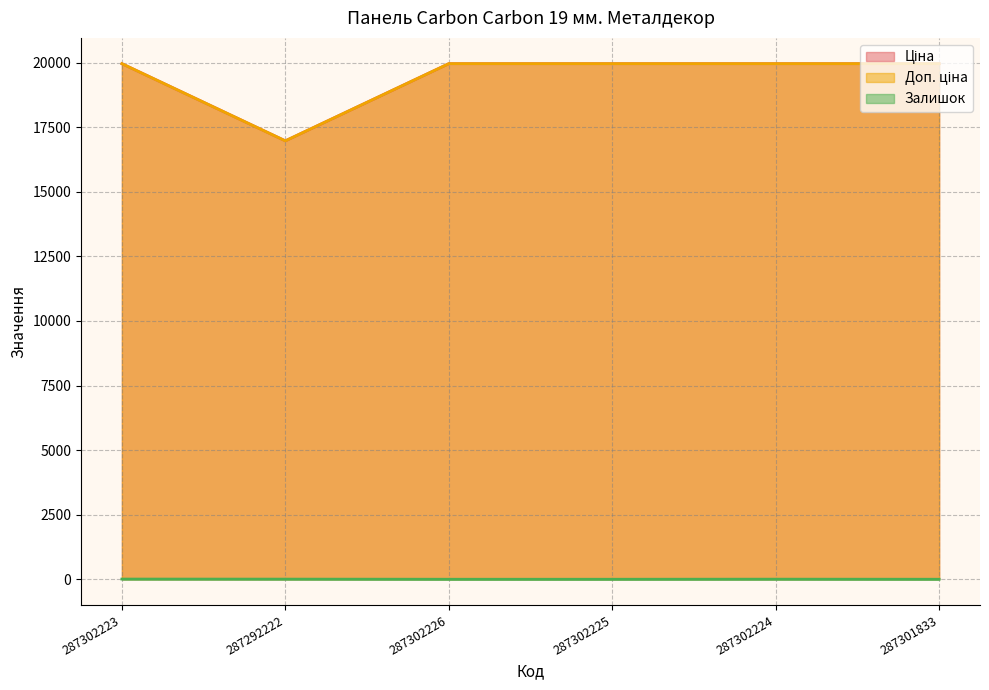

Which series has the widest spread of values?

Ціна